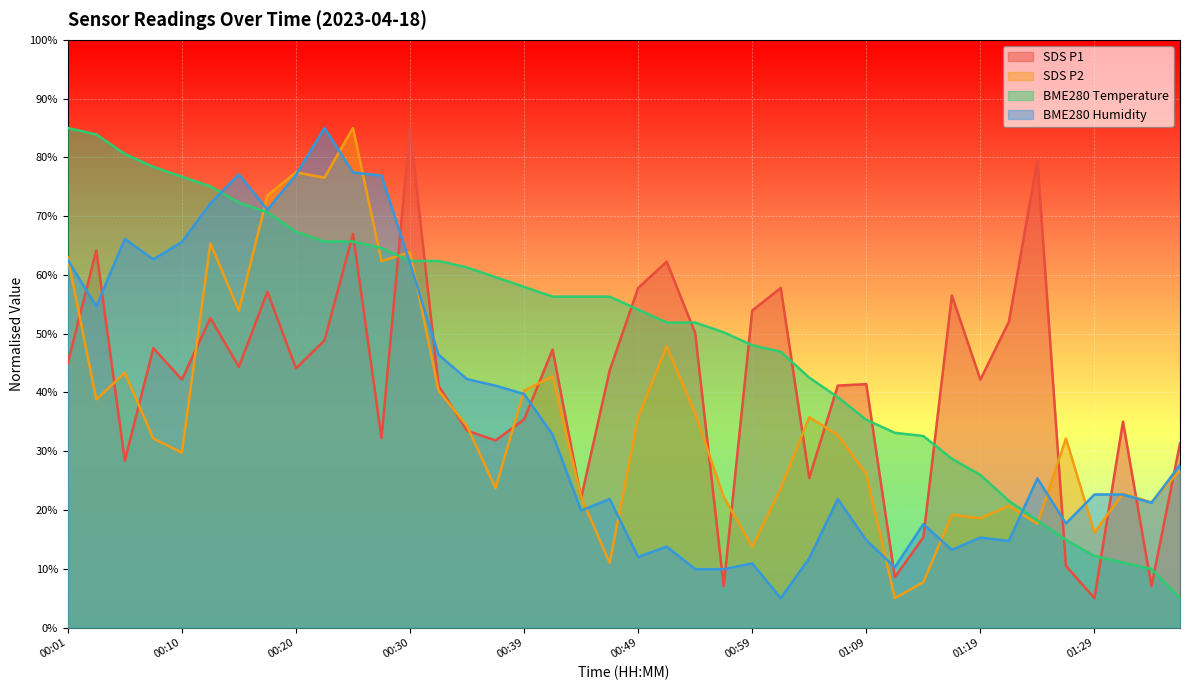

Reading left to right, extract all data points from this chart.

SDS_P1: 00:01=45.0	00:03=64.2	00:05=28.4	00:08=47.6	00:10=42.2	00:13=52.7	00:15=44.4	00:18=57.1	00:20=44.1	00:22=48.8	00:25=67.0	00:27=32.2	00:30=85.0	00:32=41.2	00:35=33.5	00:37=31.8	00:39=35.4	00:42=47.3	00:44=22.0	00:47=43.7	00:49=57.8	00:52=62.3	00:54=50.1	00:57=7.0	00:59=53.9	01:02=57.8	01:04=25.4	01:06=41.2	01:09=41.4	01:11=8.6	01:14=15.4	01:16=56.5	01:19=42.2	01:21=52.0	01:24=79.5	01:26=10.5	01:29=5.0	01:31=35.0	01:33=7.0	01:36=31.3
SDS_P2: 00:01=63.0	00:03=38.8	00:05=43.3	00:08=32.2	00:10=29.8	00:13=65.4	00:15=53.9	00:18=73.5	00:20=77.5	00:22=76.5	00:25=85.0	00:27=62.4	00:30=63.9	00:32=40.3	00:35=34.3	00:37=23.7	00:39=40.3	00:42=42.7	00:44=22.2	00:47=11.0	00:49=35.8	00:52=47.9	00:54=36.4	00:57=22.2	00:59=13.8	01:02=23.7	01:04=35.8	01:06=32.8	01:09=26.1	01:11=5.0	01:14=7.7	01:16=19.2	01:19=18.6	01:21=20.7	01:24=17.7	01:26=32.2	01:29=16.2	01:31=22.8	01:33=21.3	01:36=26.7
BME280_temperature: 00:01=85.0	00:03=83.9	00:05=80.6	00:08=78.4	00:10=76.7	00:13=75.1	00:15=72.3	00:18=70.7	00:20=67.3	00:22=65.7	00:25=65.7	00:27=64.6	00:30=62.4	00:32=62.4	00:35=61.3	00:37=59.6	00:39=58.0	00:42=56.3	00:44=56.3	00:47=56.3	00:49=54.1	00:52=51.9	00:54=51.9	00:57=50.2	00:59=48.0	01:02=46.9	01:04=42.5	01:06=39.2	01:09=35.3	01:11=33.1	01:14=32.6	01:16=28.7	01:19=26.0	01:21=21.6	01:24=18.2	01:26=14.9	01:29=12.2	01:31=11.1	01:33=10.0	01:36=5.0
BME280_humidity: 00:01=62.5	00:03=54.6	00:05=66.2	00:08=62.6	00:10=65.6	00:13=72.2	00:15=77.1	00:18=71.1	00:20=77.0	00:22=85.0	00:25=77.4	00:27=76.9	00:30=62.0	00:32=46.4	00:35=42.3	00:37=41.2	00:39=39.7	00:42=32.8	00:44=19.9	00:47=21.9	00:49=12.0	00:52=13.8	00:54=9.9	00:57=9.9	00:59=10.9	01:02=5.0	01:04=11.8	01:06=21.9	01:09=14.9	01:11=10.3	01:14=17.6	01:16=13.2	01:19=15.3	01:21=14.8	01:24=25.4	01:26=17.7	01:29=22.6	01:31=22.6	01:33=21.2	01:36=27.7